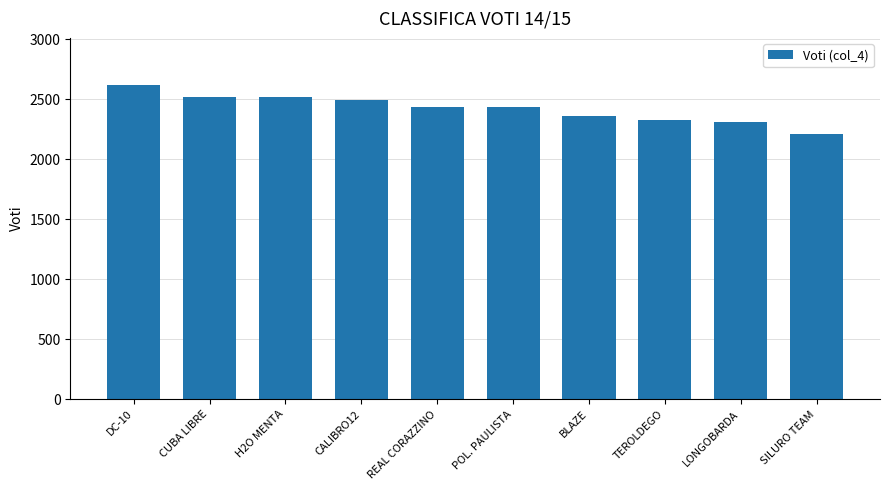

What is the sum of the values at H2O MENTA and REAL CORAZZINO?

4951.0